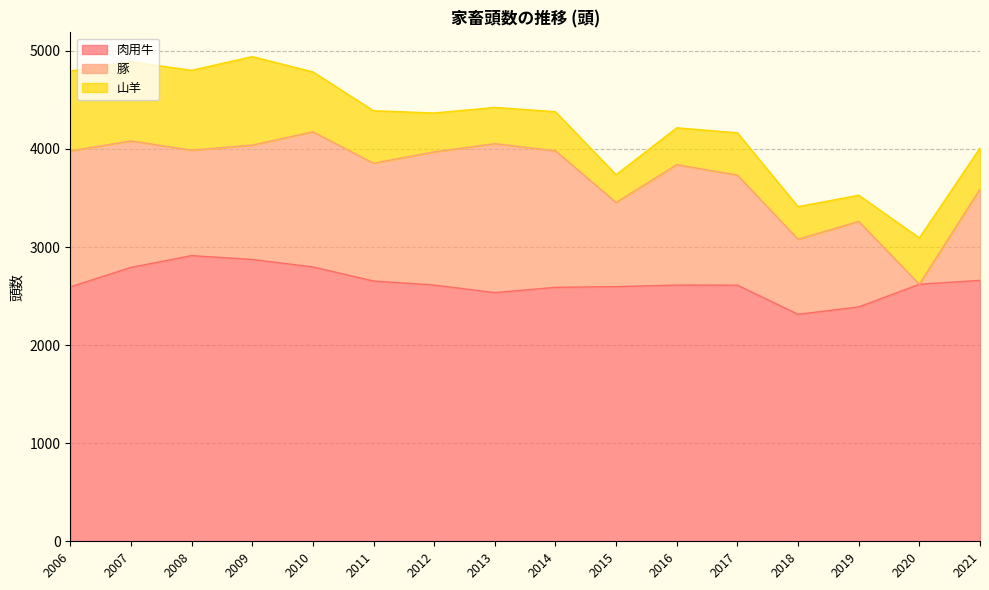

What is the value of the 肉用牛 point at the 13th from the left?

2314